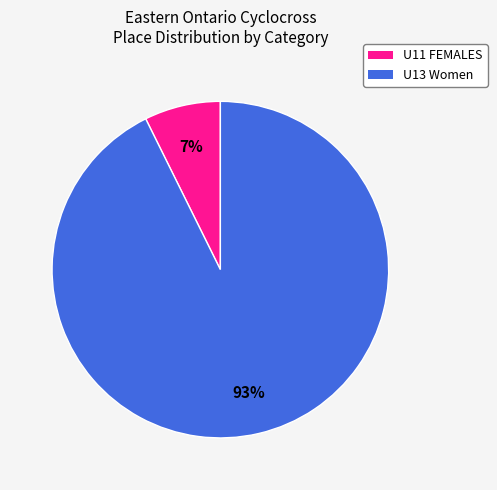

What is the smallest slice in the pie chart?

U11 FEMALES